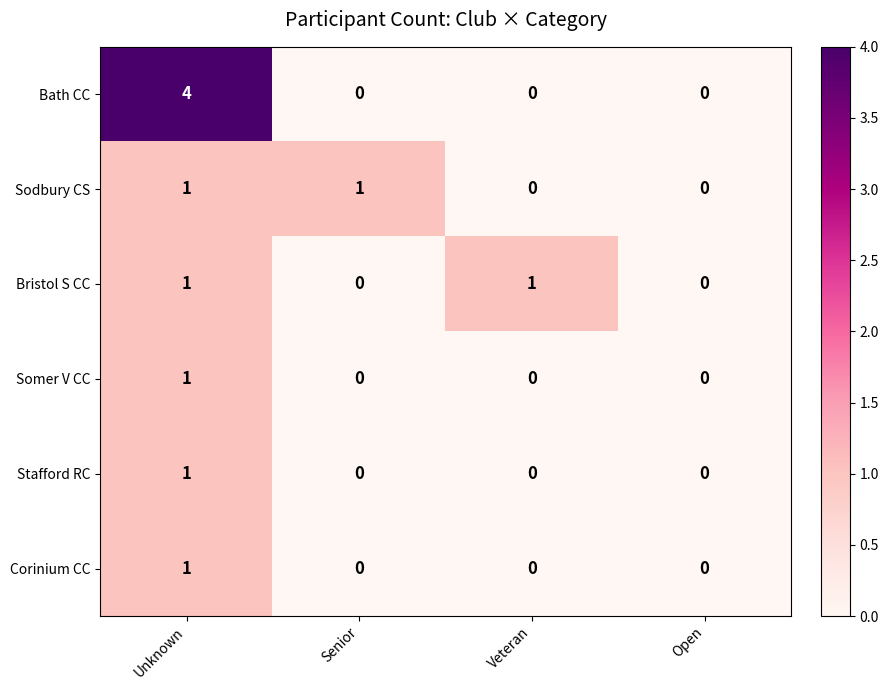

Reading left to right, transcribe all the data shown in this chart.

Bath CC: Unknown=4	Senior=0	Veteran=0	Open=0
Sodbury CS: Unknown=1	Senior=1	Veteran=0	Open=0
Bristol S CC: Unknown=1	Senior=0	Veteran=1	Open=0
Somer V CC: Unknown=1	Senior=0	Veteran=0	Open=0
Stafford RC: Unknown=1	Senior=0	Veteran=0	Open=0
Corinium CC: Unknown=1	Senior=0	Veteran=0	Open=0